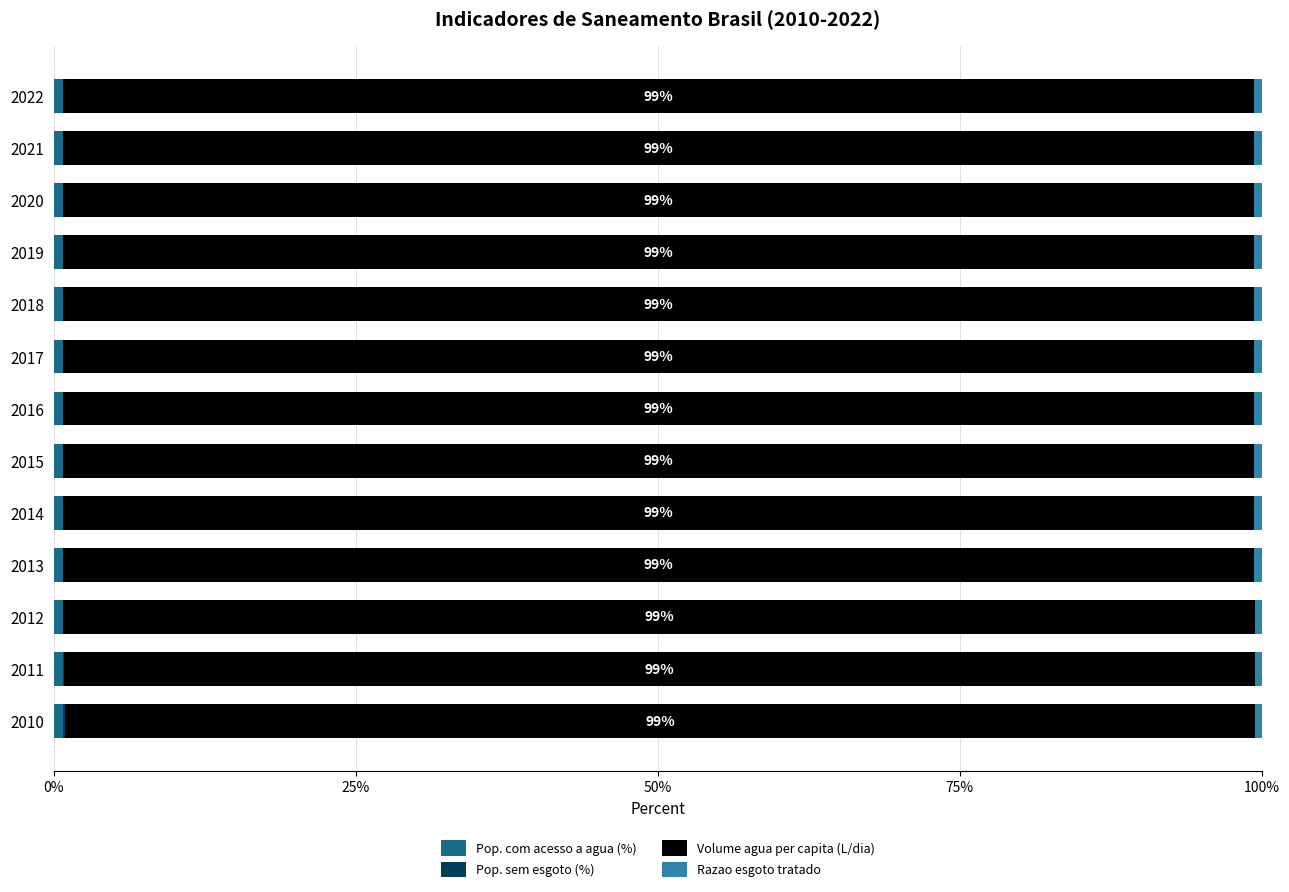

Rank the series by their maximum value, from lowest to highest.

Pop. sem esgoto (%), Razao esgoto tratado, Pop. com acesso a agua (%), Volume agua per capita (L/dia)